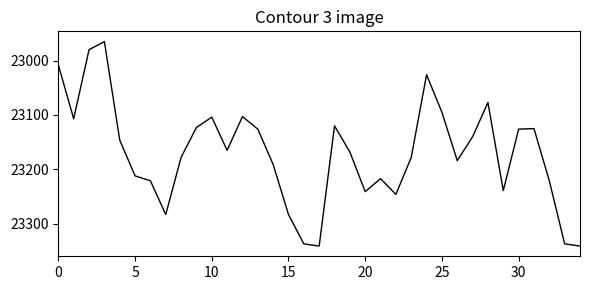

What is the smallest value displayed?

22965